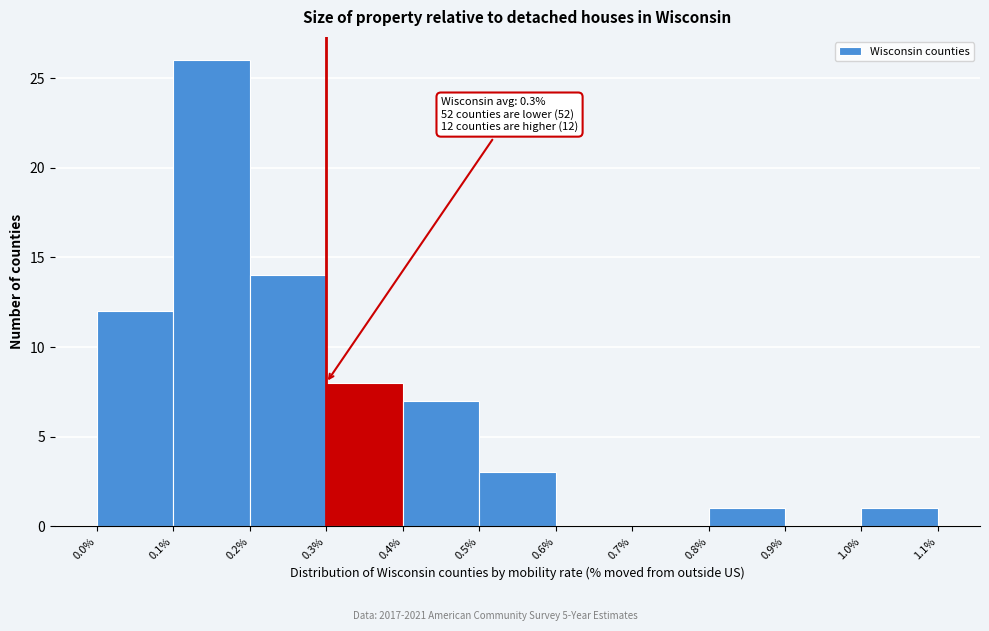

Which range on the x-axis has the tallest bar?

0.1% to 0.2%